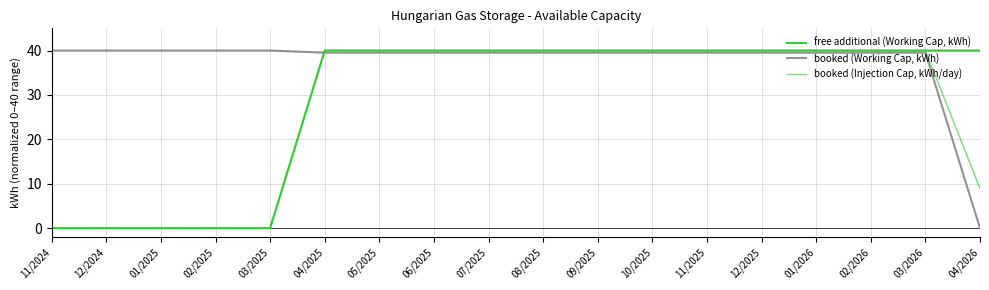

Rank the series by their average value, from highest to lowest.

booked (Working Cap, kWh), free additional (Working Cap, kWh), booked (Injection Cap, kWh/day)